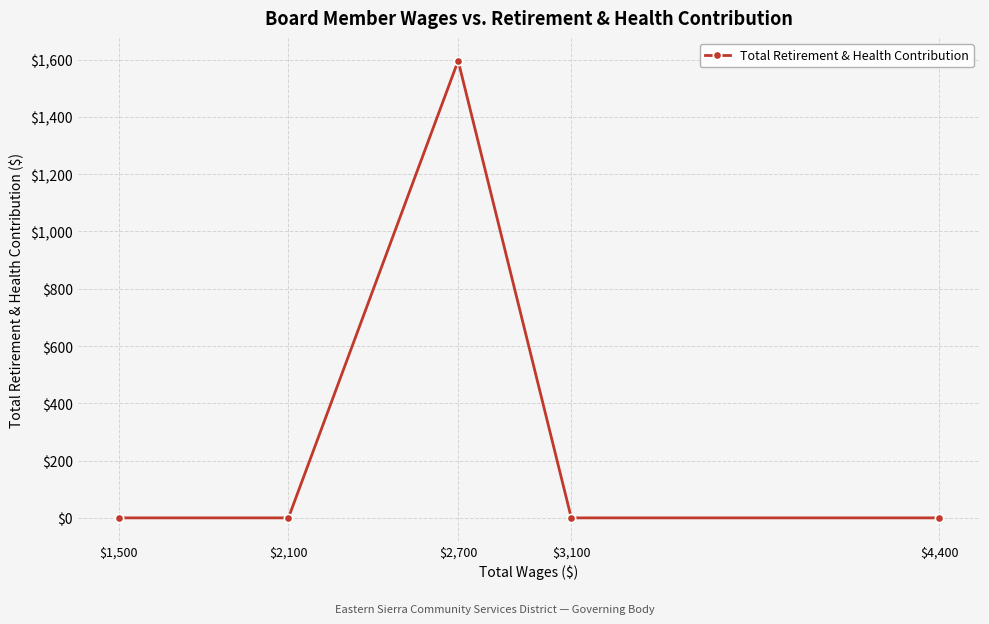

Reading left to right, what are all the values shown in this chart?

0	0	1596	0	0